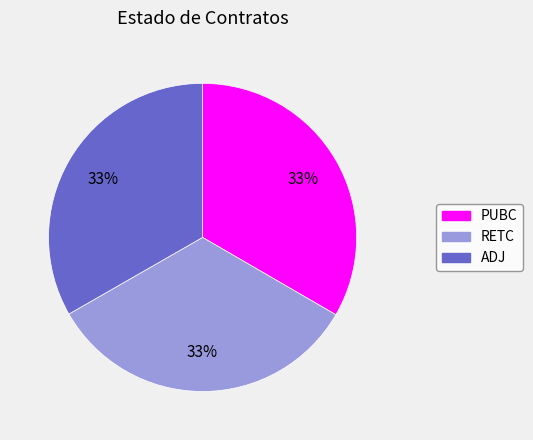

What percentage is the RETC slice, to the nearest percent?

33%